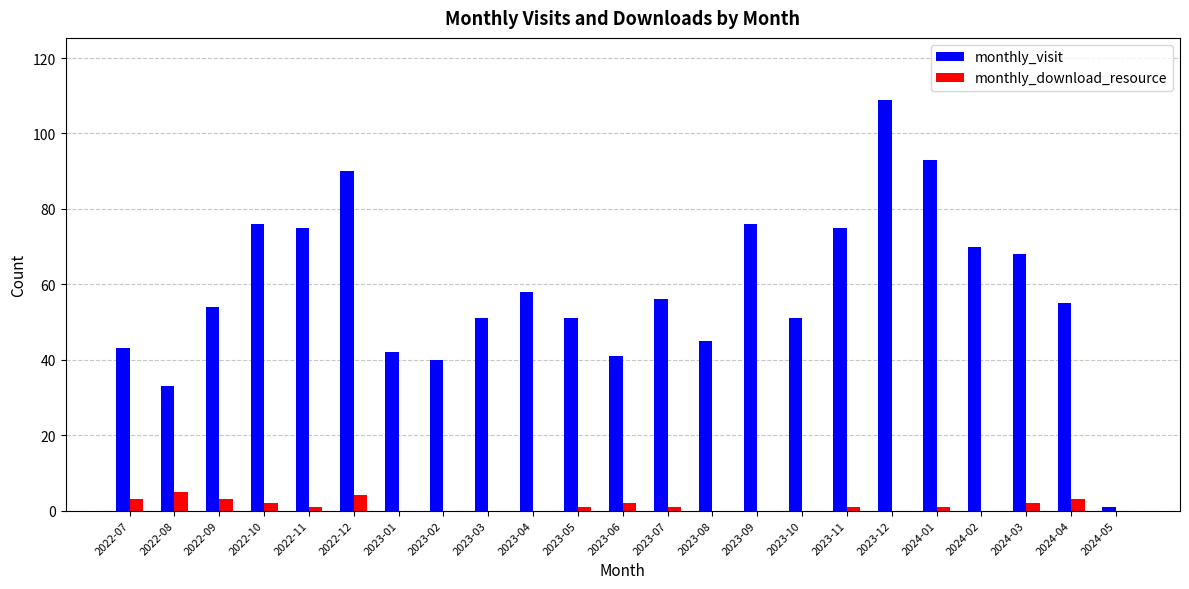

Count the number of data series in this chart.

2